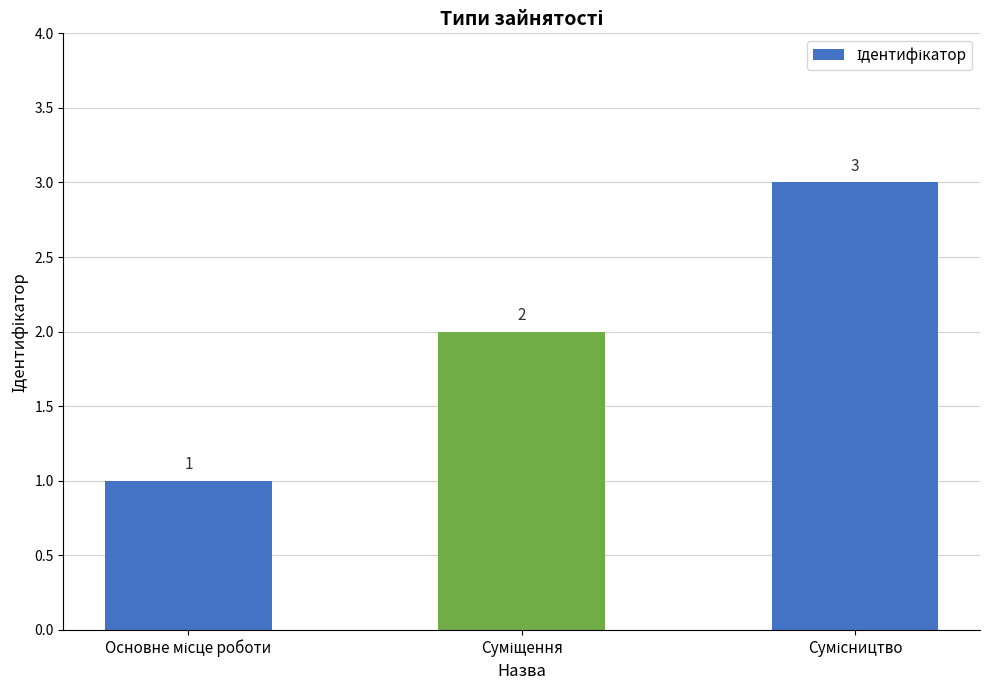

How many values are between 1 and 3?

3